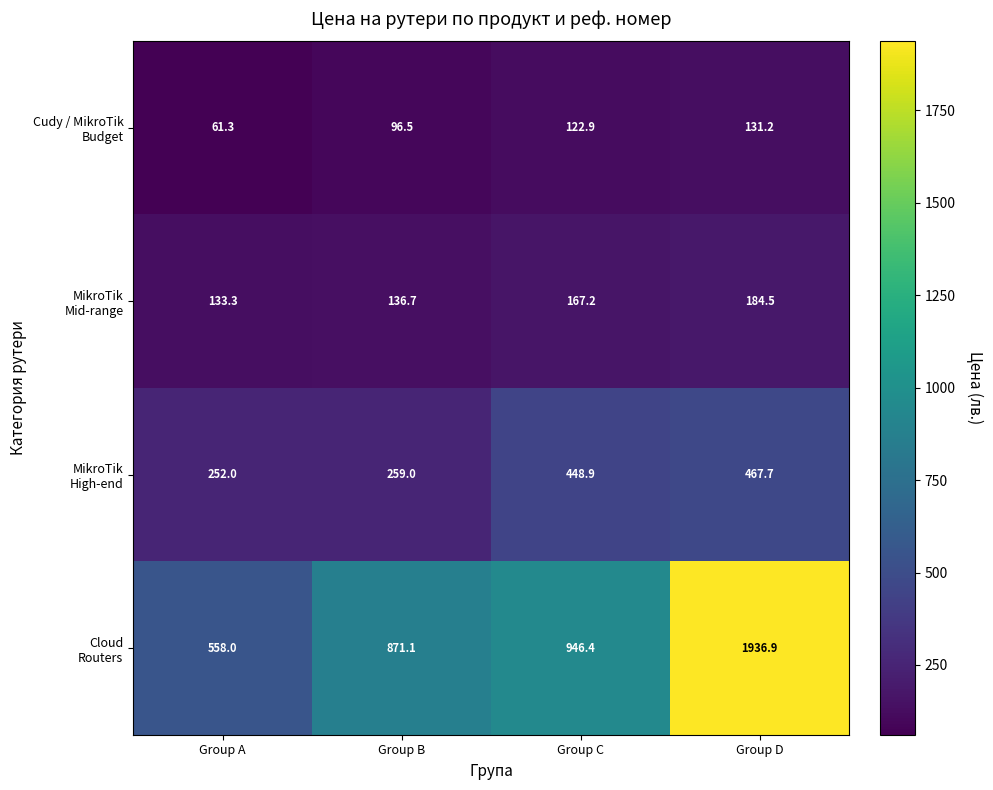

What is the smallest value displayed?

61.3